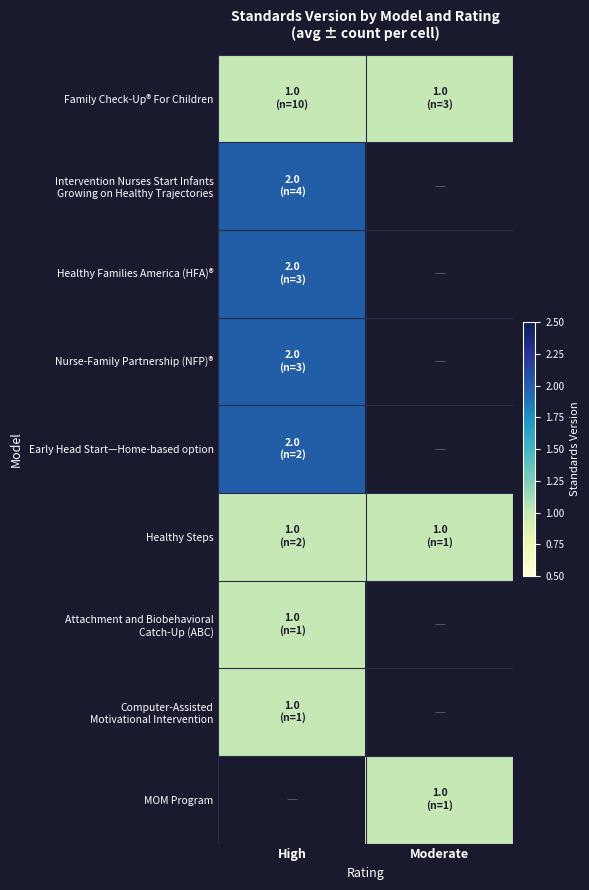

Which has a higher value, High or Moderate?

High